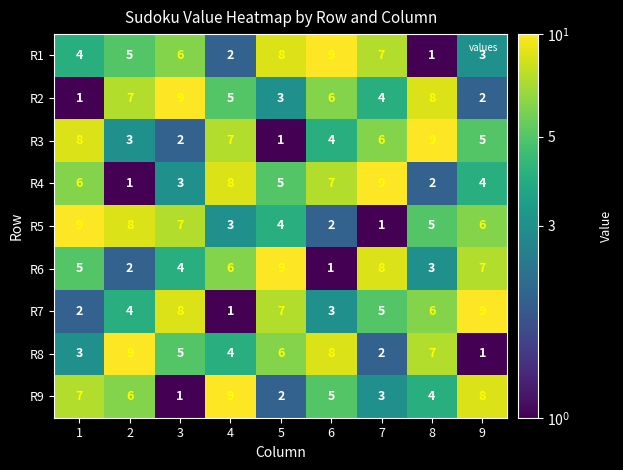

What is the difference between the second highest and second lowest values in the R6 series?

6